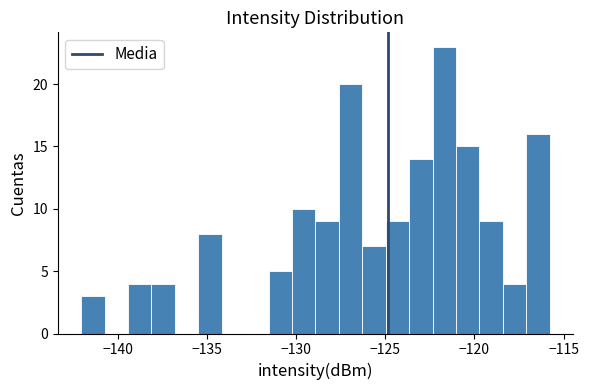

Read against the x-axis, roughly where is the centre of the tallest bar?

-121.5